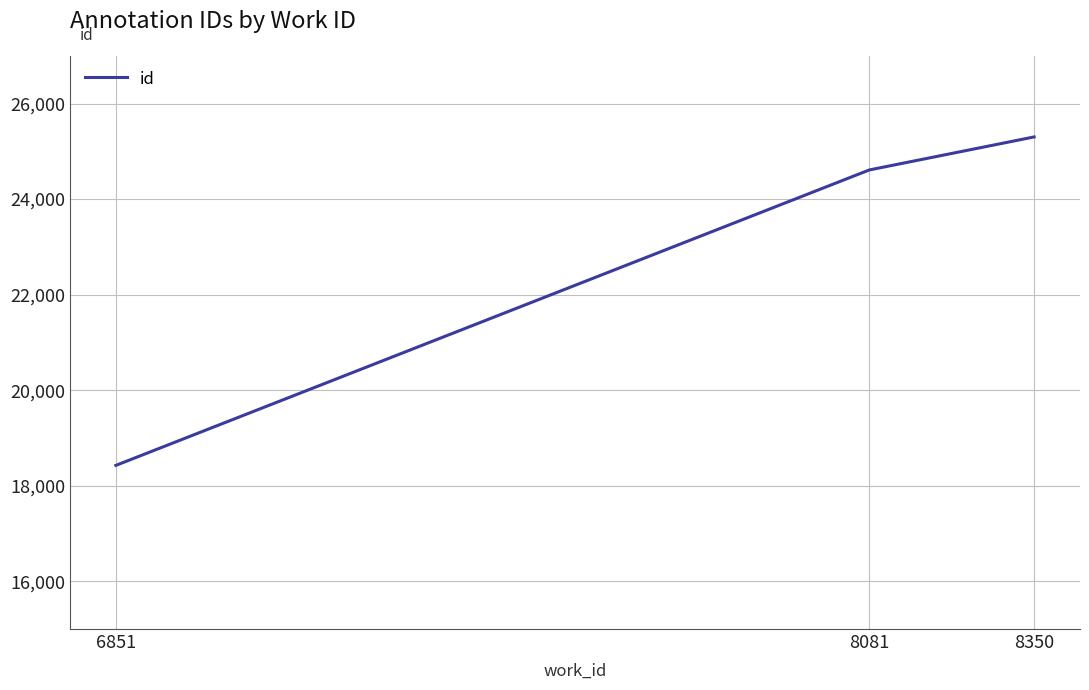

Rank the categories by value from highest to lowest.

8350, 8081, 6851